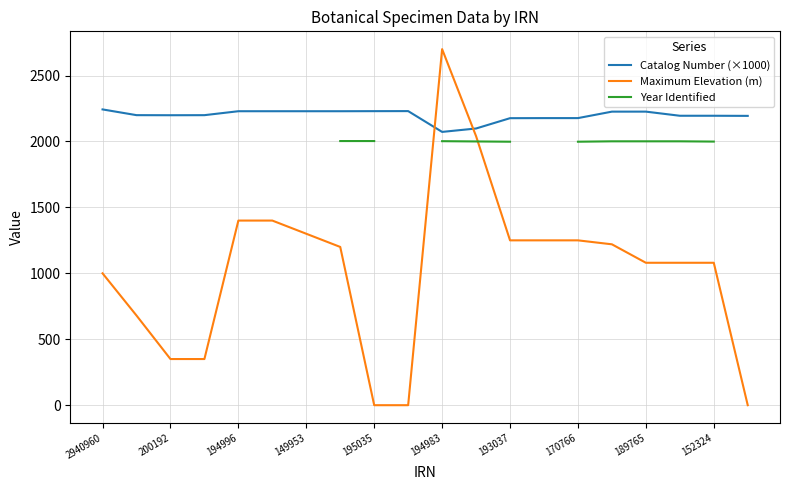

True or false: Maximum Elevation (m) has a value of 1895.0 at 15.

False